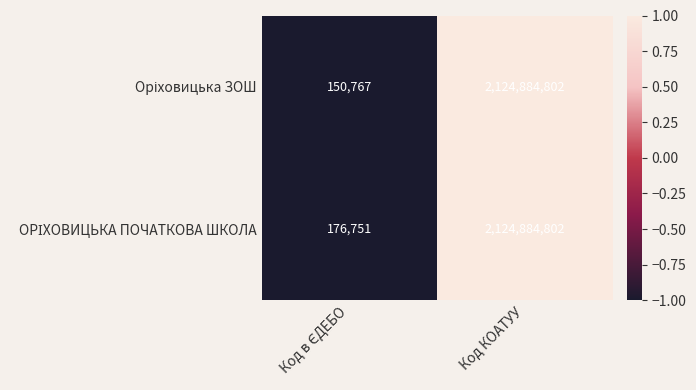

At which category is the sum across all series the highest?

Код КОАТУУ